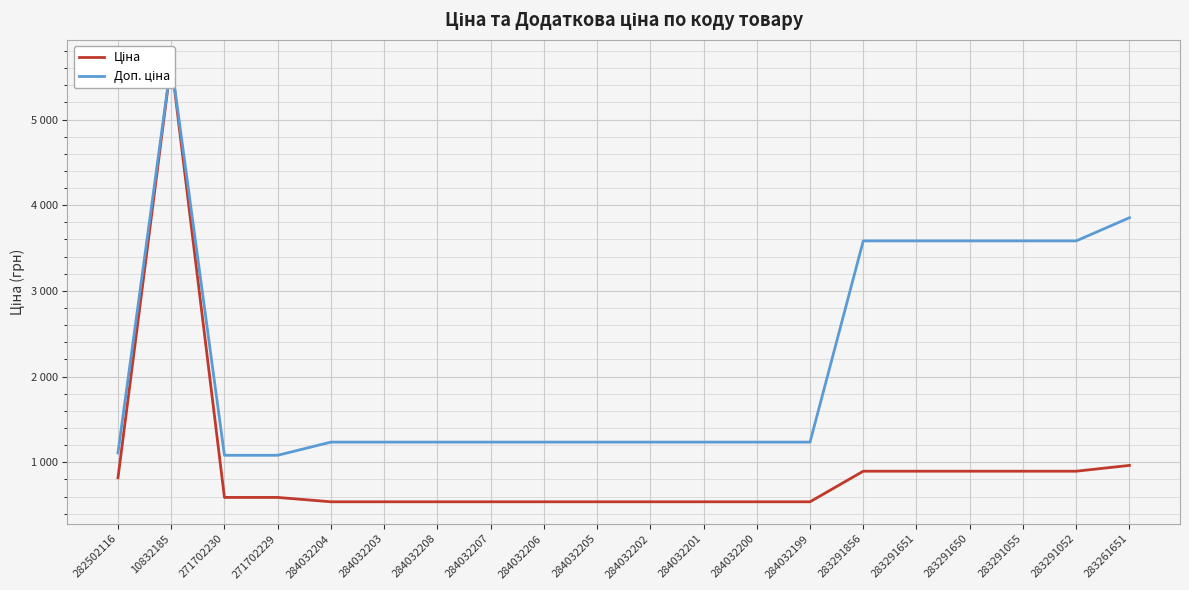

Reading right to left, what are all the values shown in this chart?

Ціна: 283261651=963.5	283291052=895.9	283291055=895.9	283291650=895.9	283291651=895.9	283291856=895.9	284032199=539.0	284032200=539.0	284032201=539.0	284032202=539.0	284032205=539.0	284032206=539.0	284032207=539.0	284032208=539.0	284032203=539.0	284032204=539.0	271702229=589.9	271702230=589.9	10832185=5673.8	282502116=818.5
Доп. ціна: 283261651=3854.0	283291052=3583.6	283291055=3583.6	283291650=3583.6	283291651=3583.6	283291856=3583.6	284032199=1235.4	284032200=1235.4	284032201=1235.4	284032202=1235.4	284032205=1235.4	284032206=1235.4	284032207=1235.4	284032208=1235.4	284032203=1235.4	284032204=1235.4	271702229=1081.7	271702230=1081.7	10832185=5673.8	282502116=1109.2